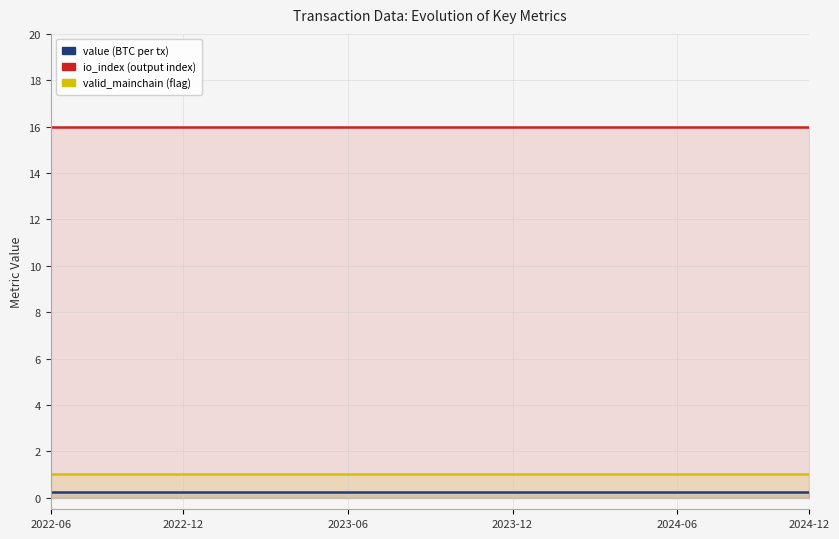

Rank the series by their maximum value, from lowest to highest.

value (BTC per tx), valid_mainchain (flag), io_index (output index)